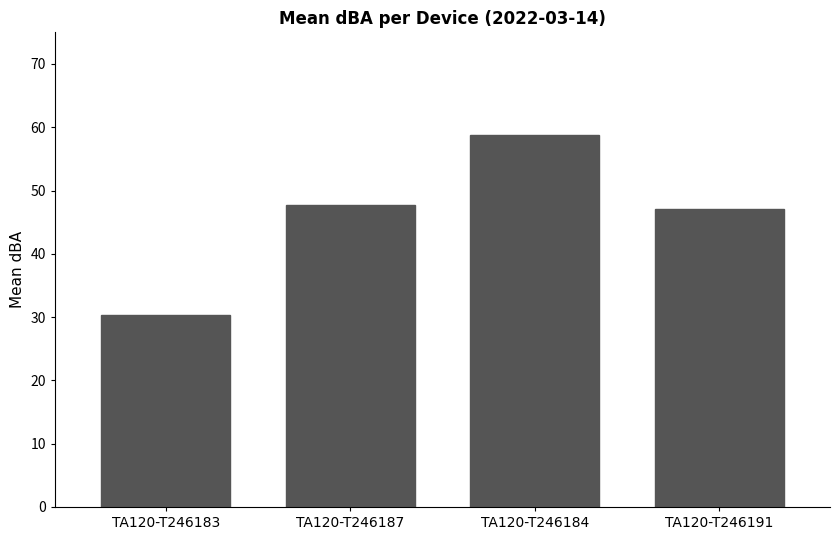

What is the difference between the maximum and minimum values?

28.4